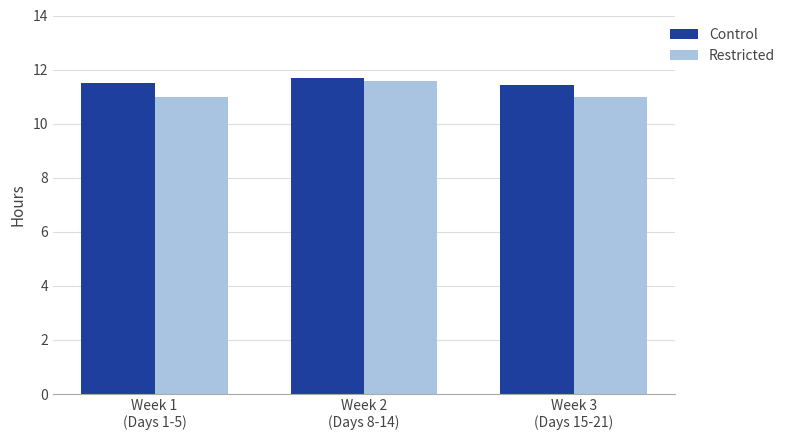

What is the sum of all Control values?

34.6